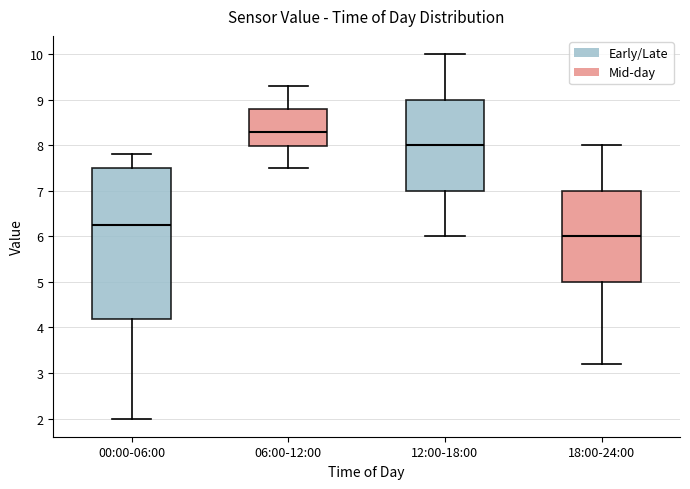

Where does the upper whisker of the box for 12:00-18:00 end on the y-axis? The values are not printed on the chart, so give them approximately, as read against the axis.

10.0